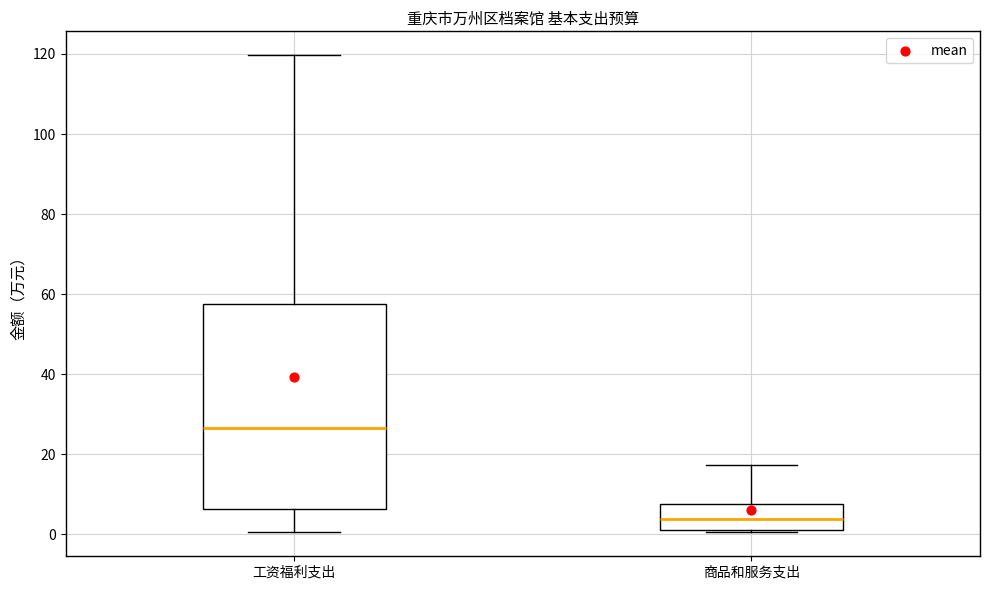

Reading left to right, read every box against the y-axis: the position of its median line, the range the box covers, and the ends of its whiskers. The values are not printed on the chart, so give them approximately, as read against the axis.

工资福利支出: median 26, box 6 to 58, whiskers 0 to 120
商品和服务支出: median 4, box 2 to 8, whiskers 0 to 18